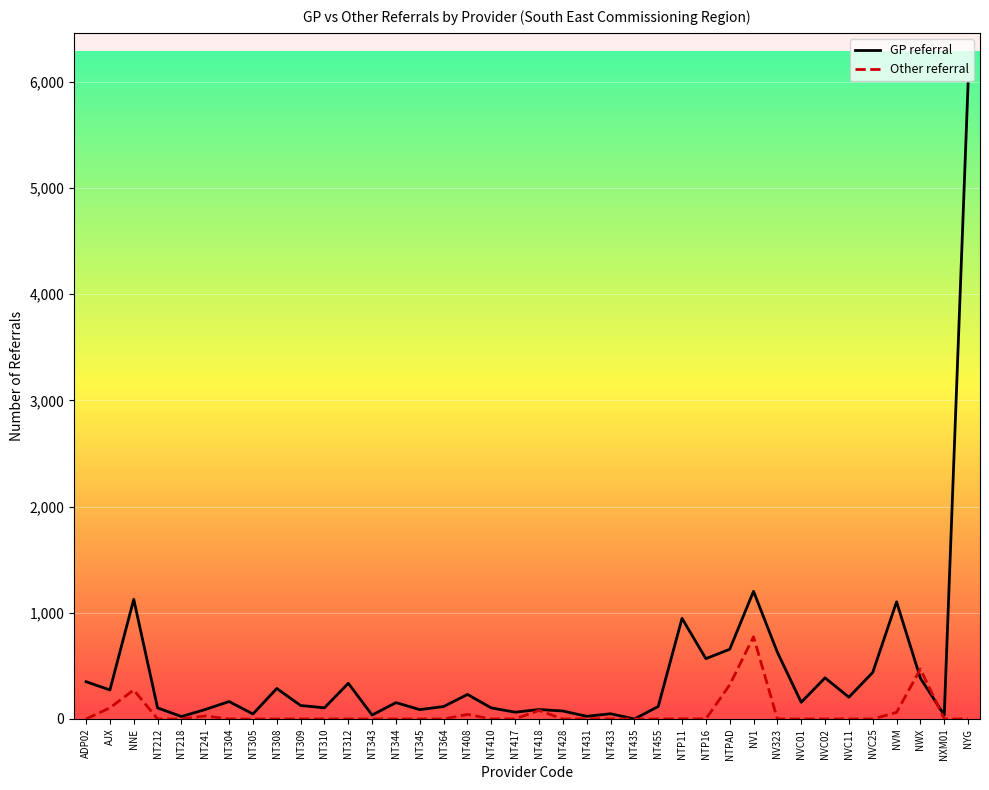

List the series in order of their peak value, lowest first.

Other referral, GP referral